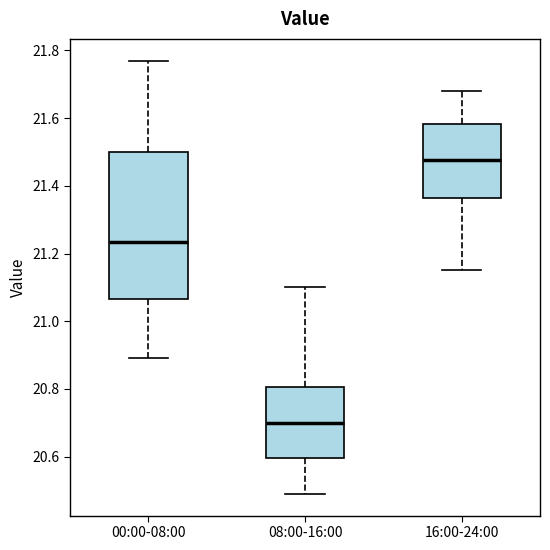

Reading left to right, transcribe this box plot: for each box, give where its median line is, the range the box spans, and where its two whiskers end, as read against the y-axis. The values are not printed on the chart, so give them approximately, as read against the axis.

00:00-08:00: median 21.24, box 21.06 to 21.50, whiskers 20.90 to 21.78
08:00-16:00: median 20.70, box 20.60 to 20.80, whiskers 20.50 to 21.10
16:00-24:00: median 21.48, box 21.36 to 21.58, whiskers 21.16 to 21.68